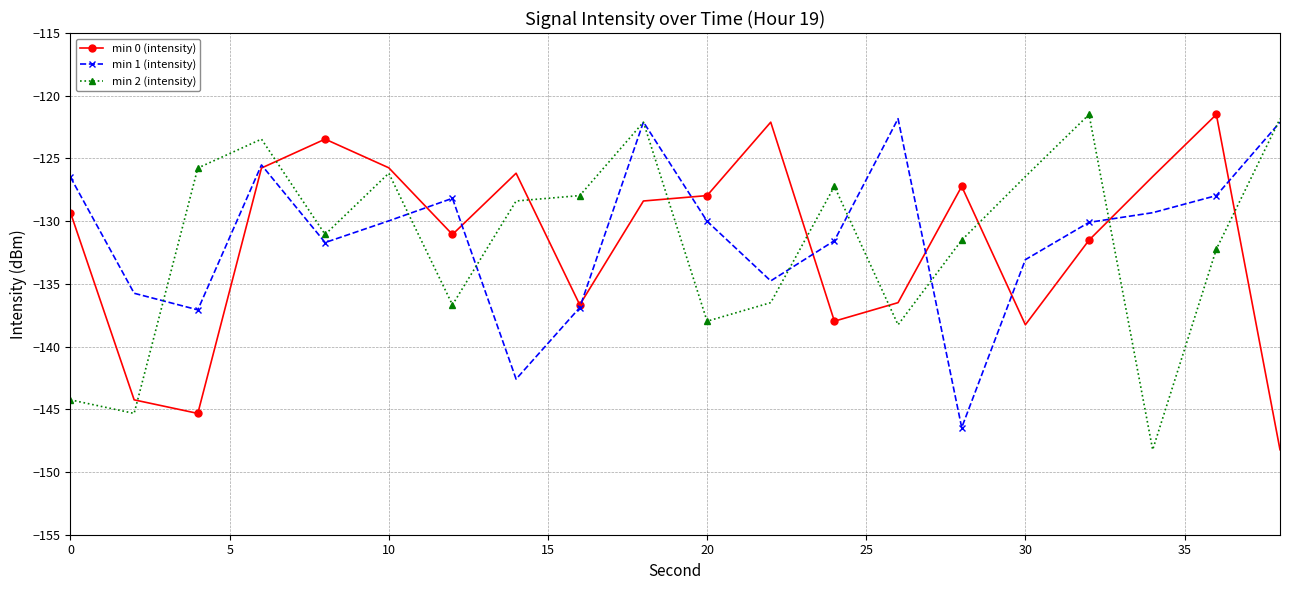

What is the minimum value for min 0 (intensity)?

-148.2